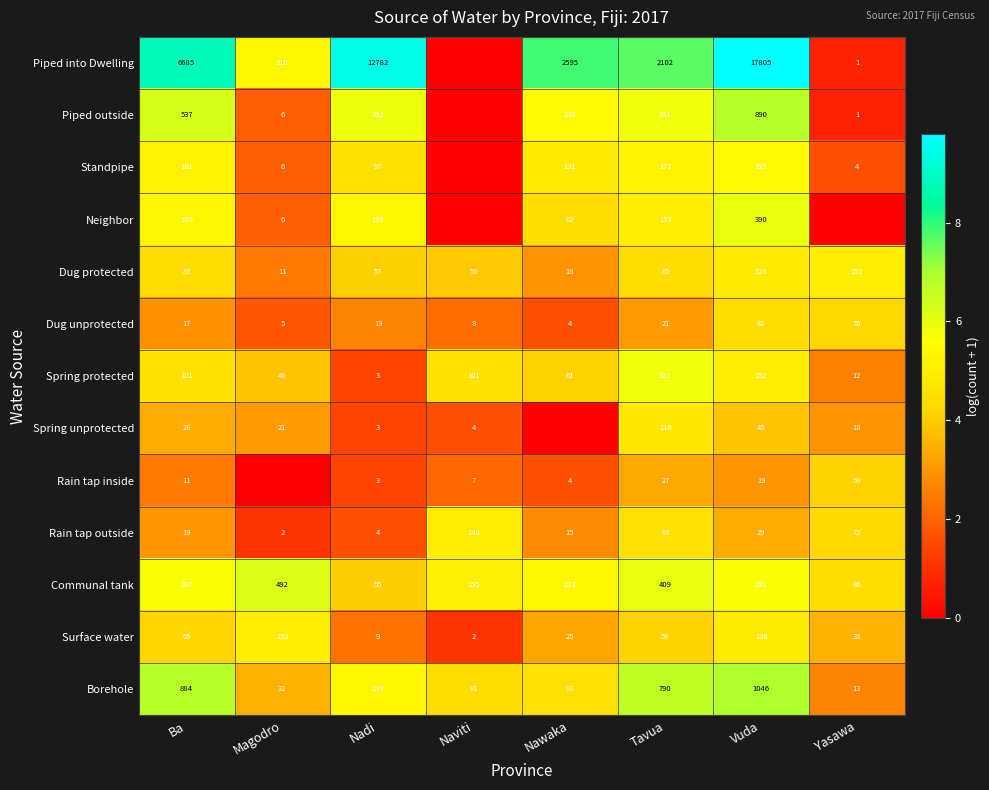

How many data points in Dug unprotected are less than 17?

4